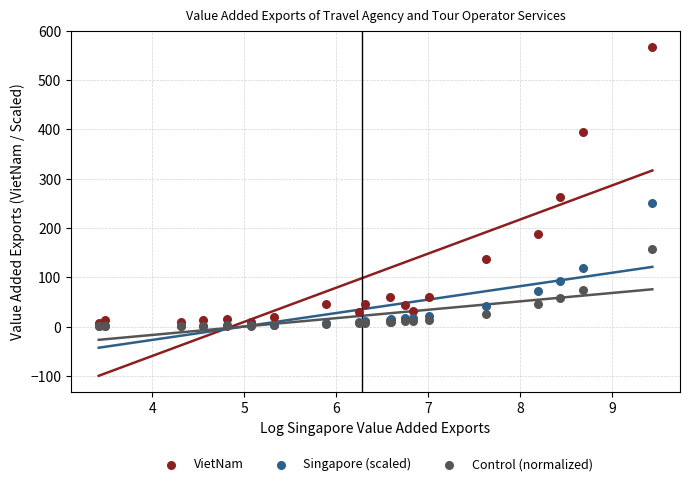

In the VietNam series, what Y value is closest to 286?

262.7